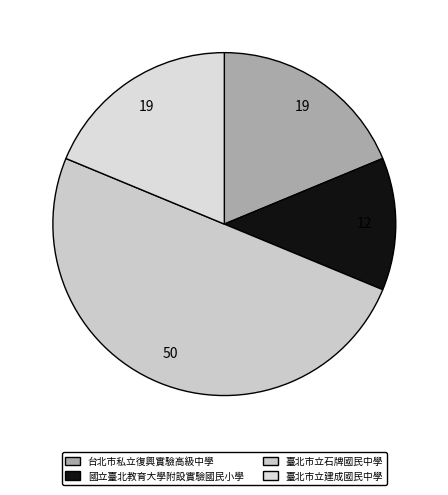

Which category has the biggest portion of the pie?

臺北市立石牌國民中學